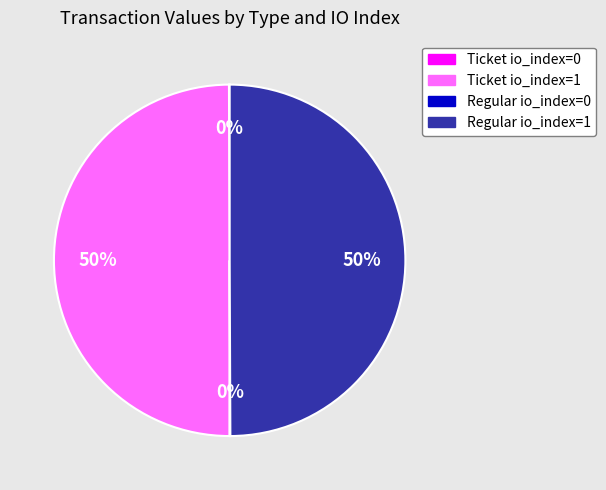

Is it true that Ticket io_index=1 is 50% of the pie?

True